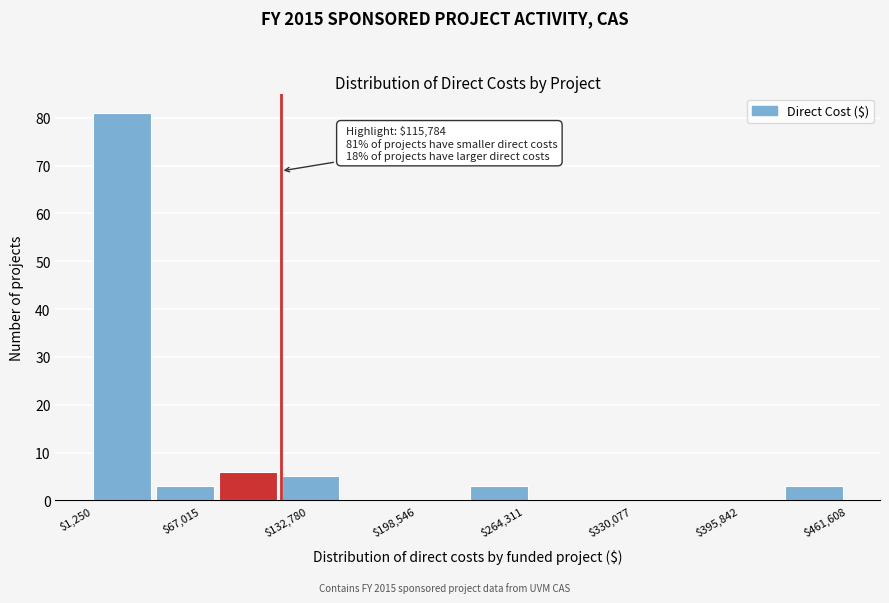

Read against the x-axis, roughly where is the centre of the tallest bar?

20000